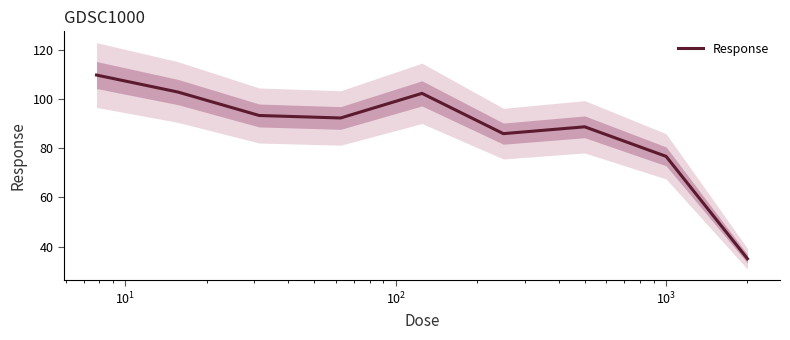

What is the highest value of the Response series?

109.7